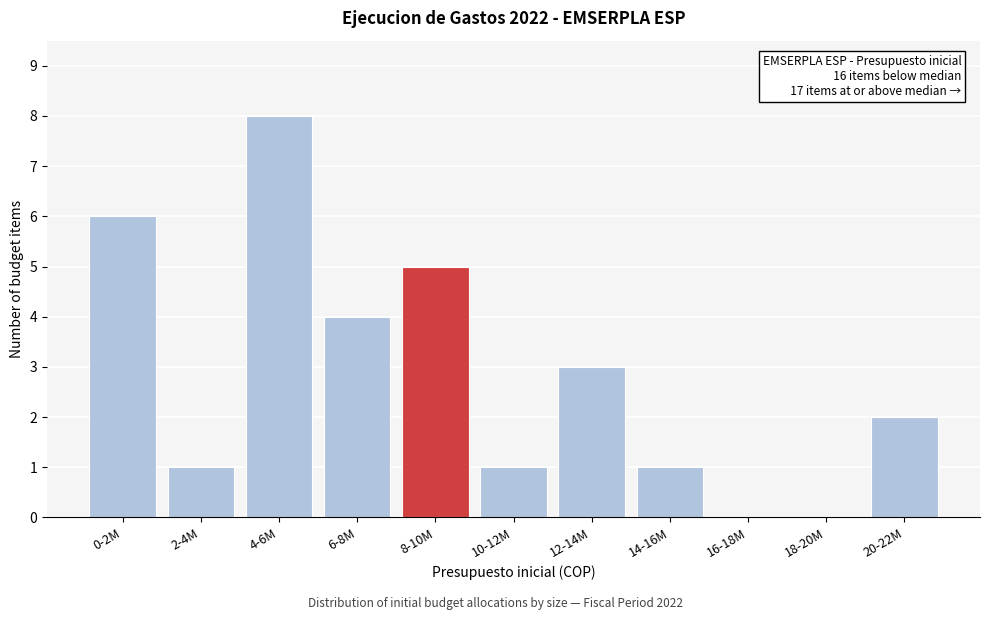

Reading left to right, transcribe all the data shown in this chart.

0-2M=6	2-4M=1	4-6M=8	6-8M=4	8-10M=5	10-12M=1	12-14M=3	14-16M=1	16-18M=0	18-20M=0	20-22M=2